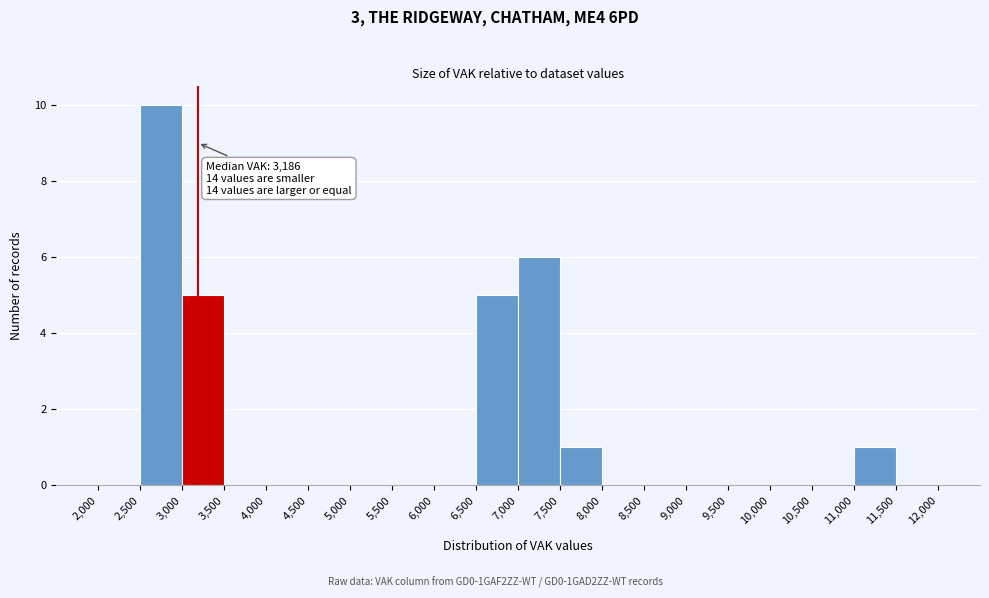

Which range on the x-axis has the tallest bar?

2,500 to 3,000